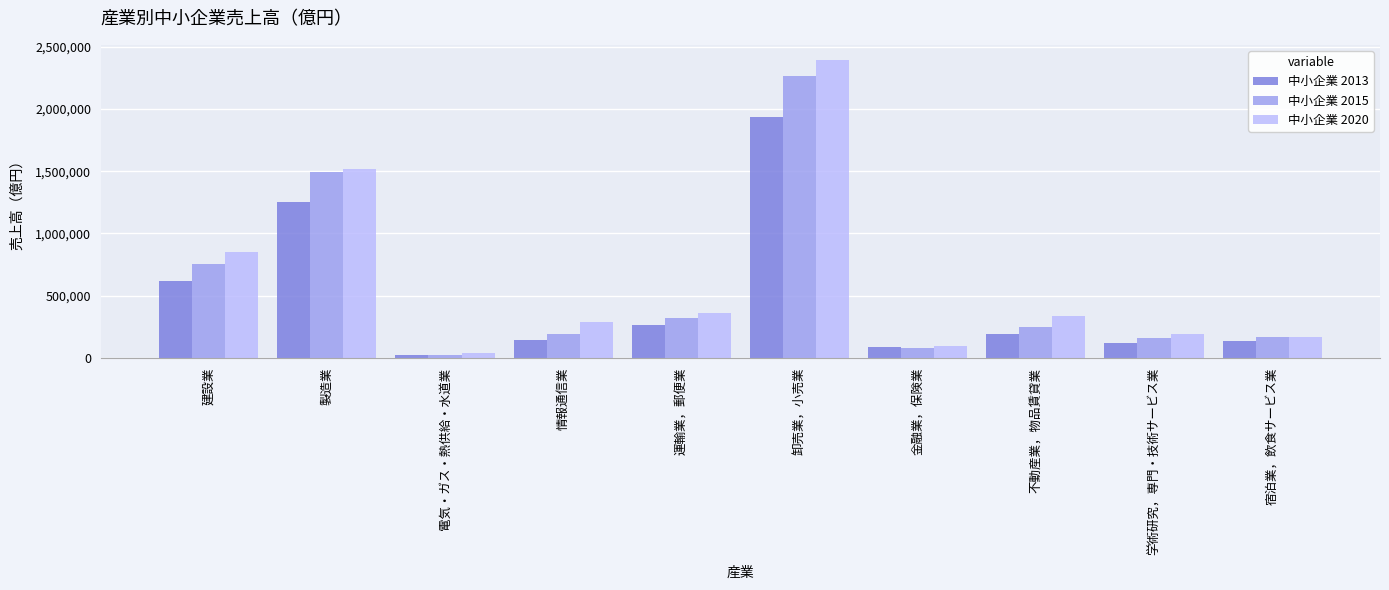

Is it true that 中小企業 2015 equals 2261547.5 at 卸売業，小売業?

True